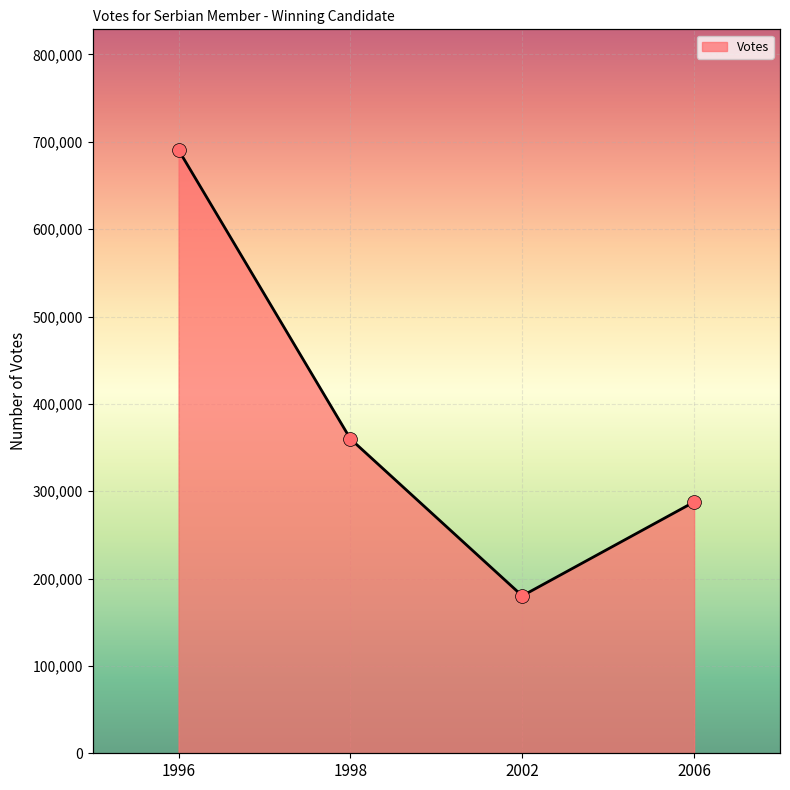

What is the ratio of the value at 2006 to the value at 1998?

0.8